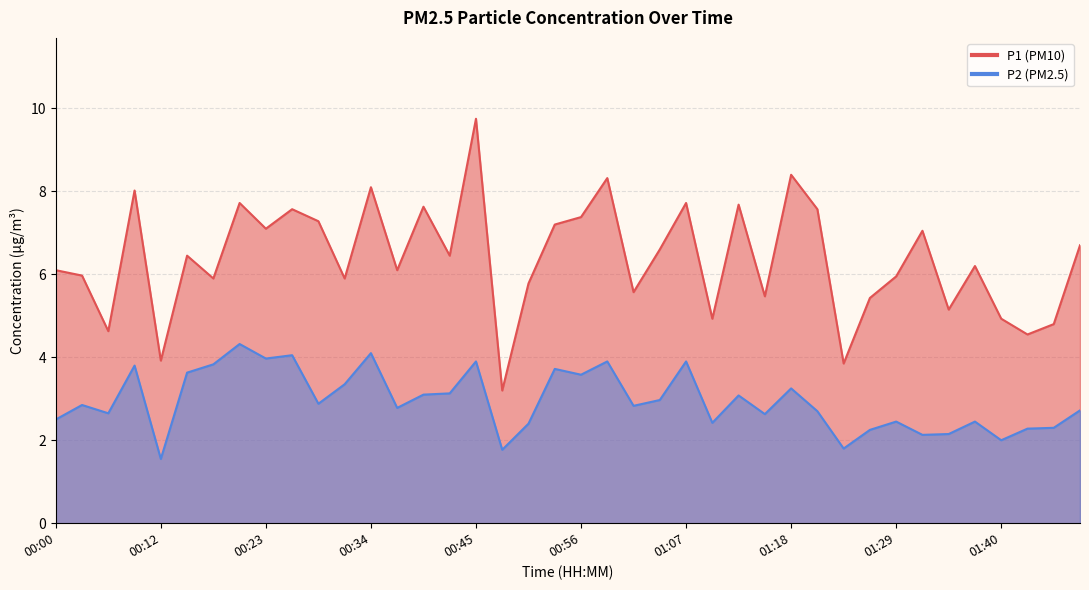

Does the chart display data point markers on the line(s)?

No